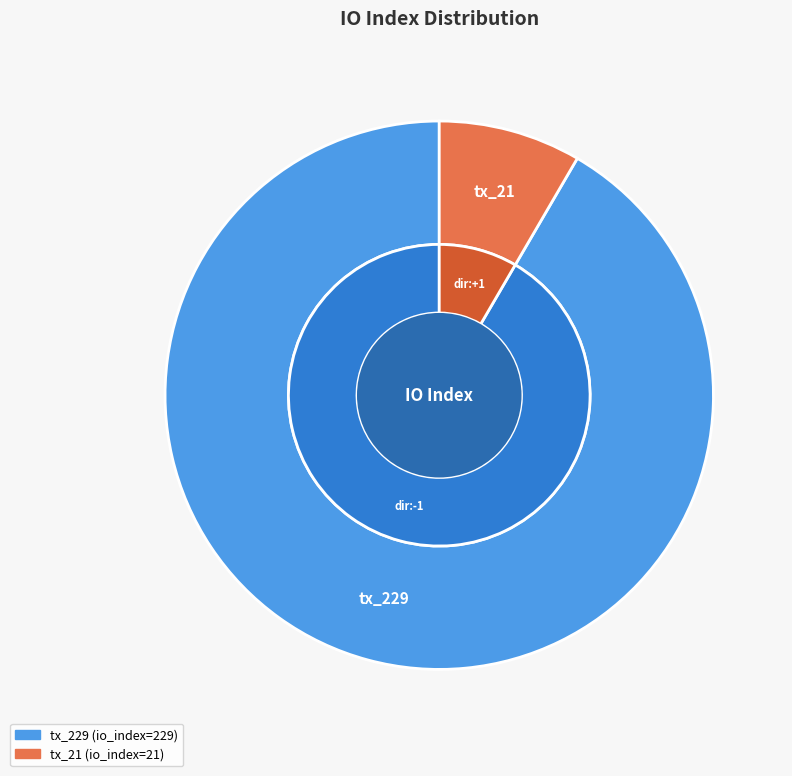

Rank the categories by value from lowest to highest.

tx_21, tx_229